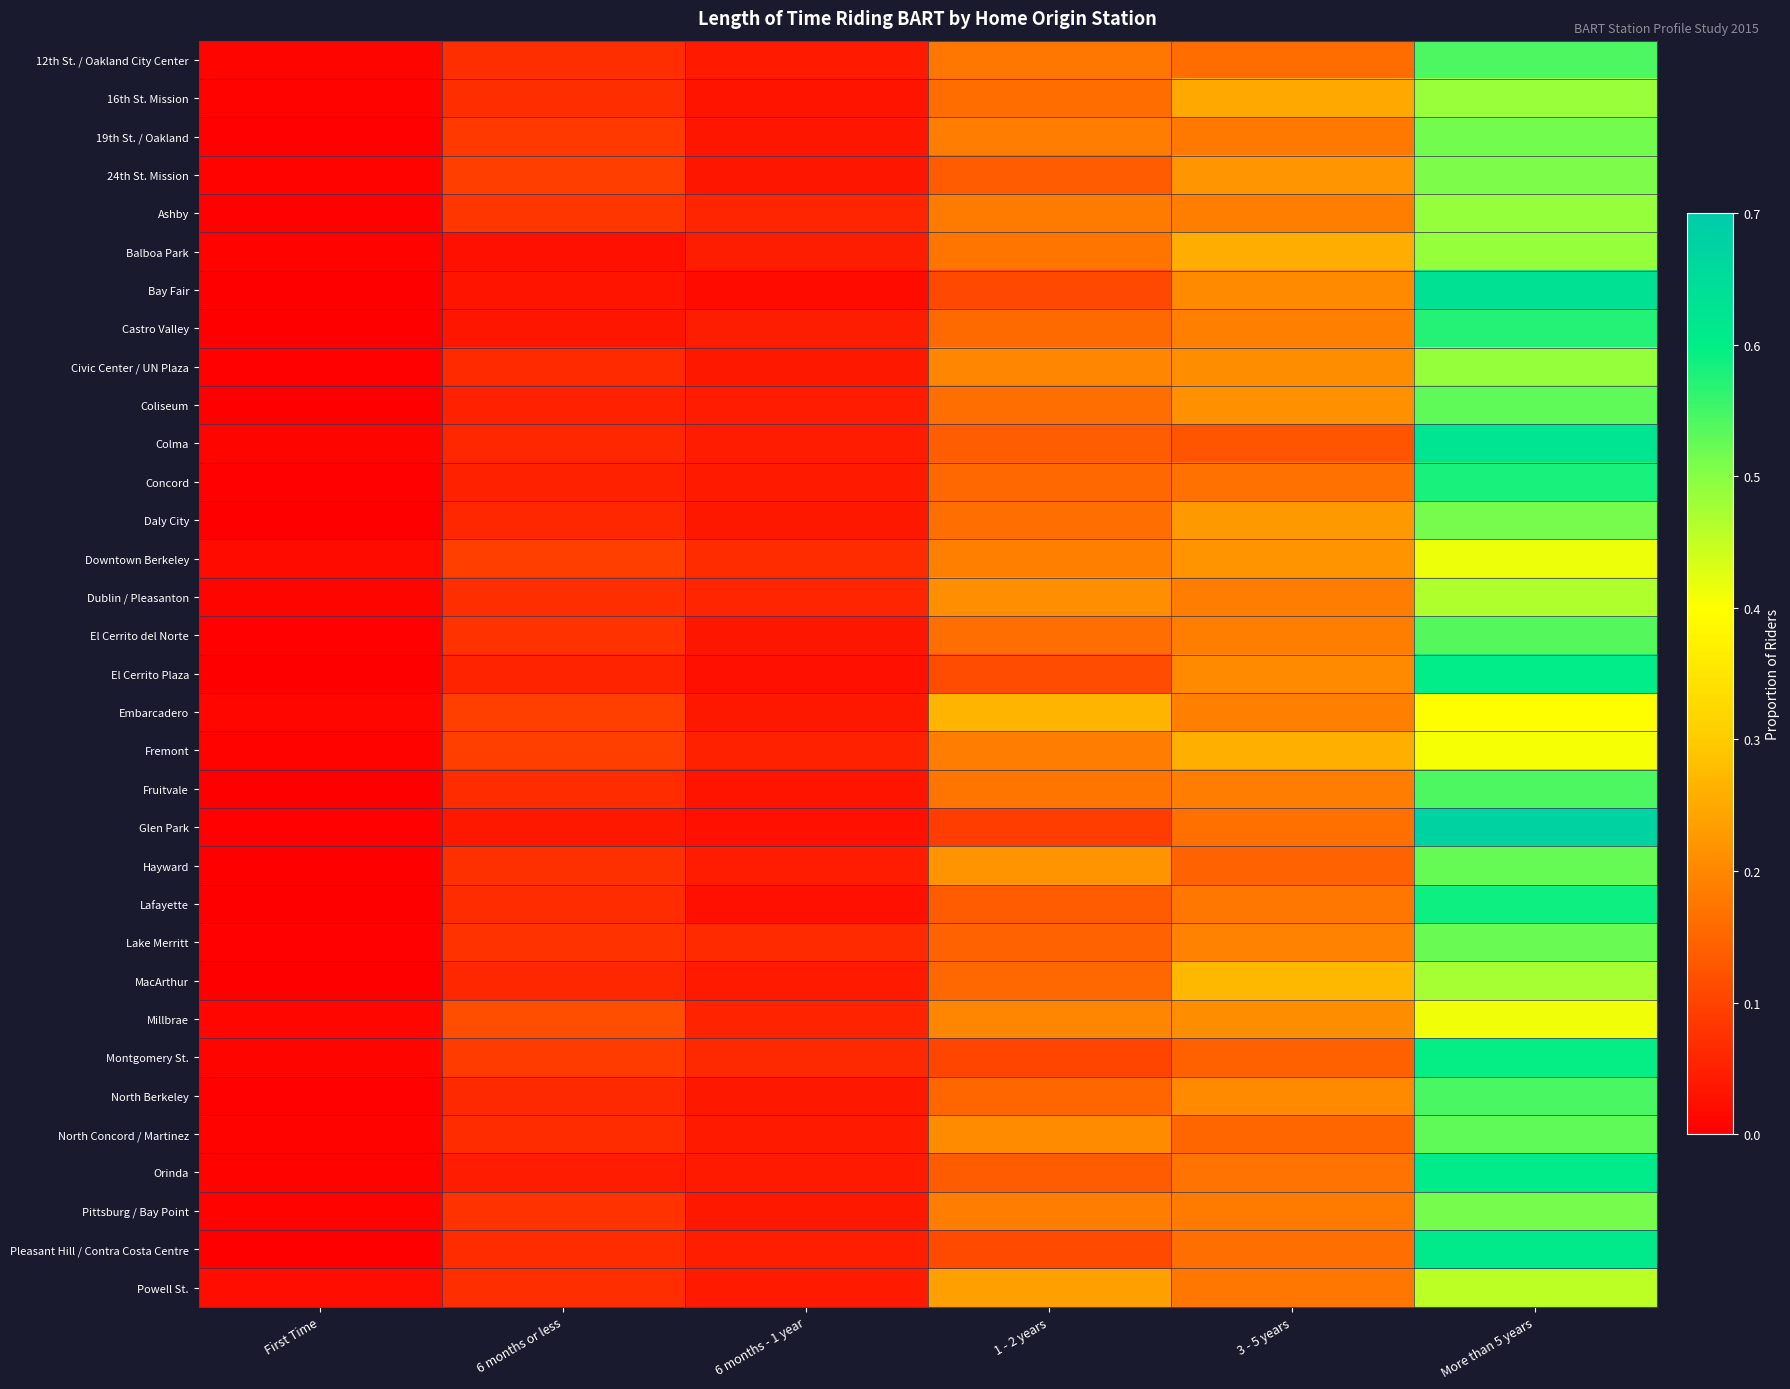

At how many categories does at least one series exceed 0?

6